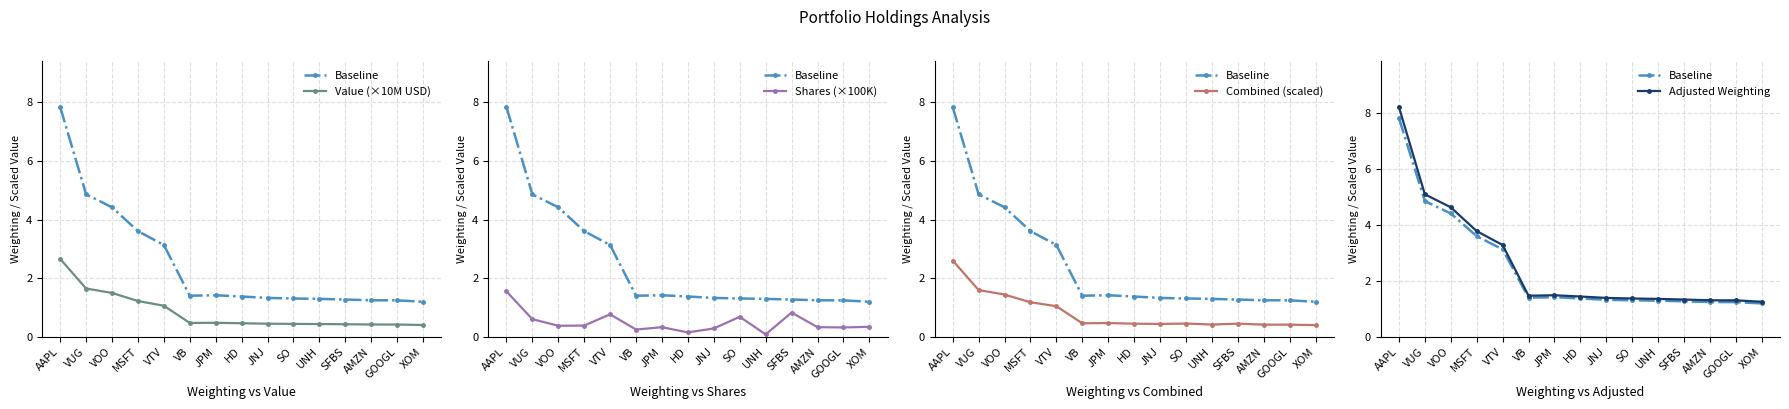

Which series has the largest range (max minus min)?

Adjusted Weighting